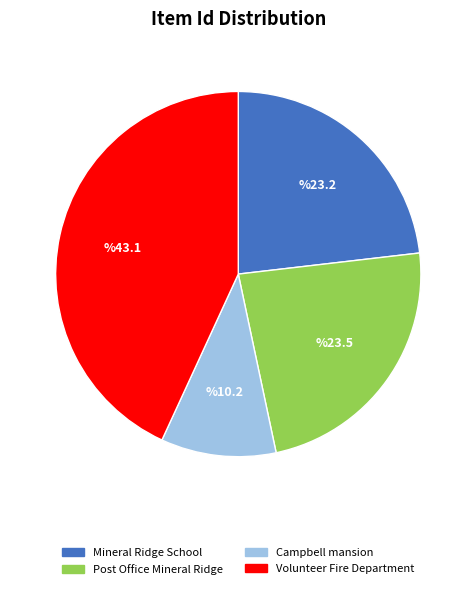

What is the largest slice in the pie chart?

Volunteer Fire Department